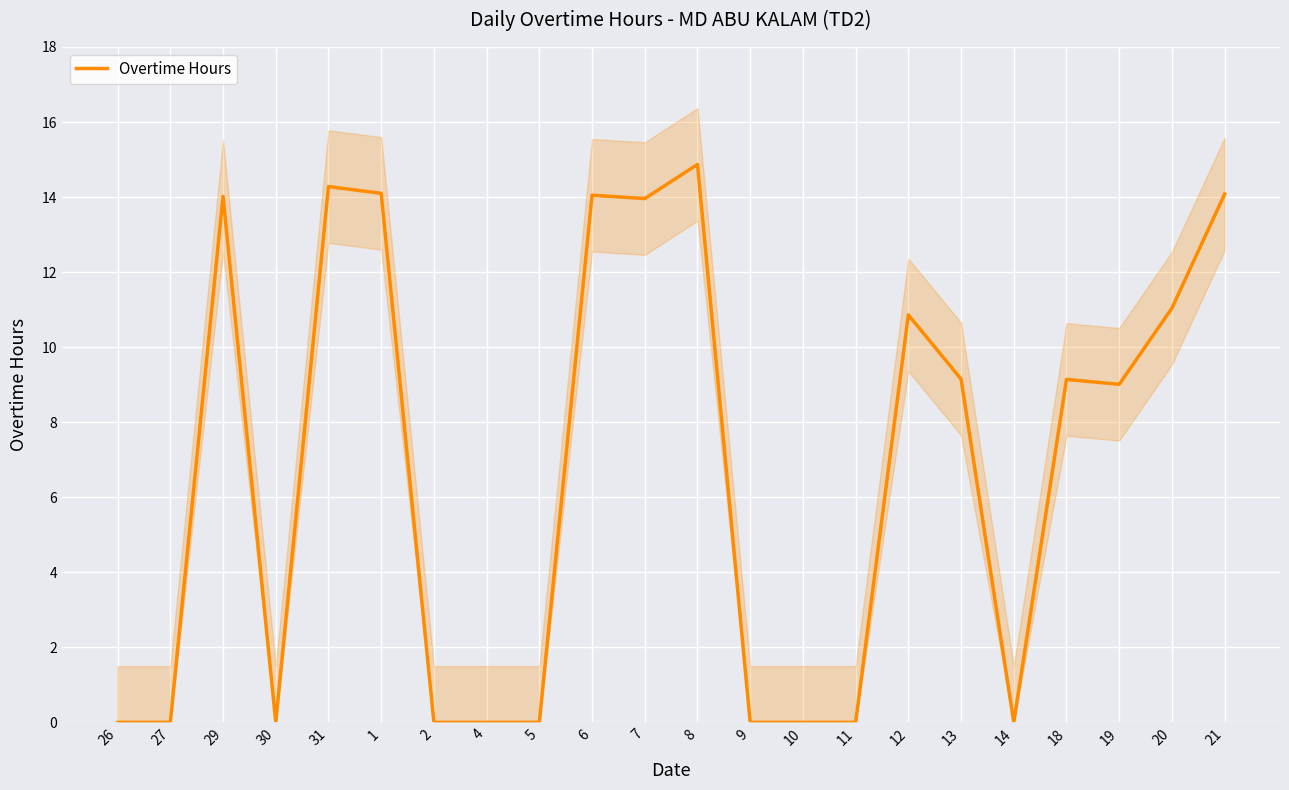

How many interior local valleys (lower than both neighbors) does the data have?

4